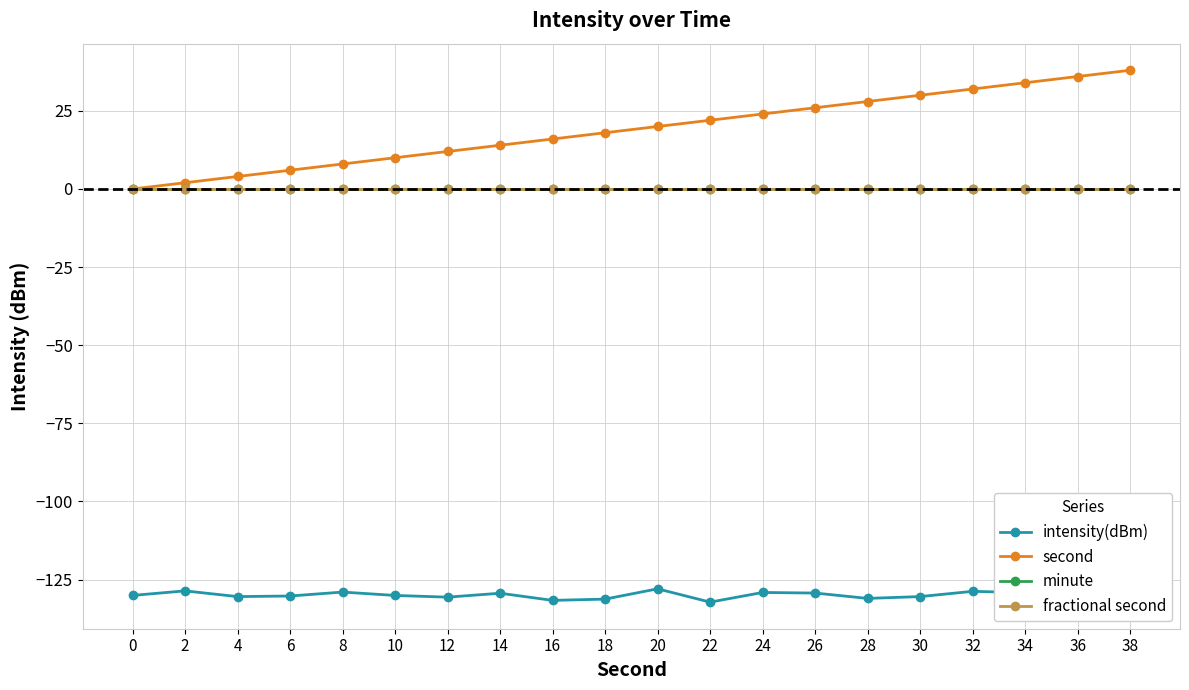

Is this an area chart (filled region under the line)?

No